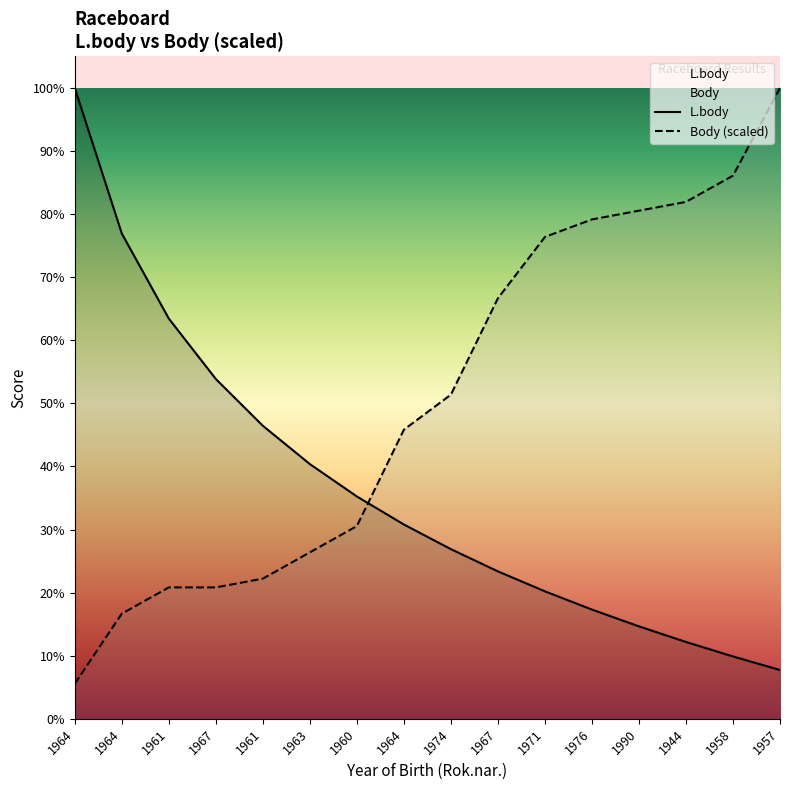

At which label is L.body closest to 2812?

1967